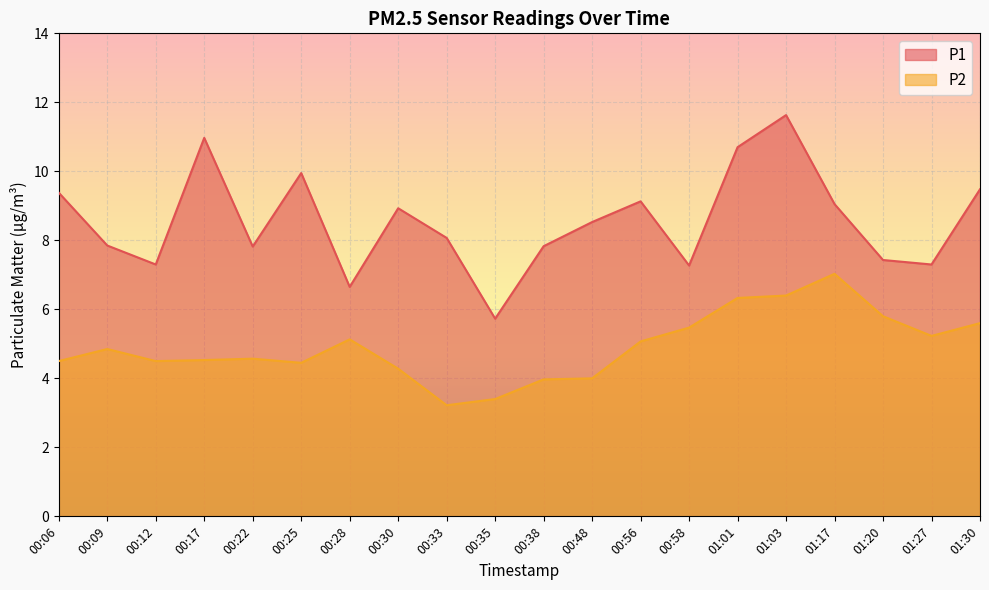

Is it true that P2 equals 9.1 at 01:01?

False